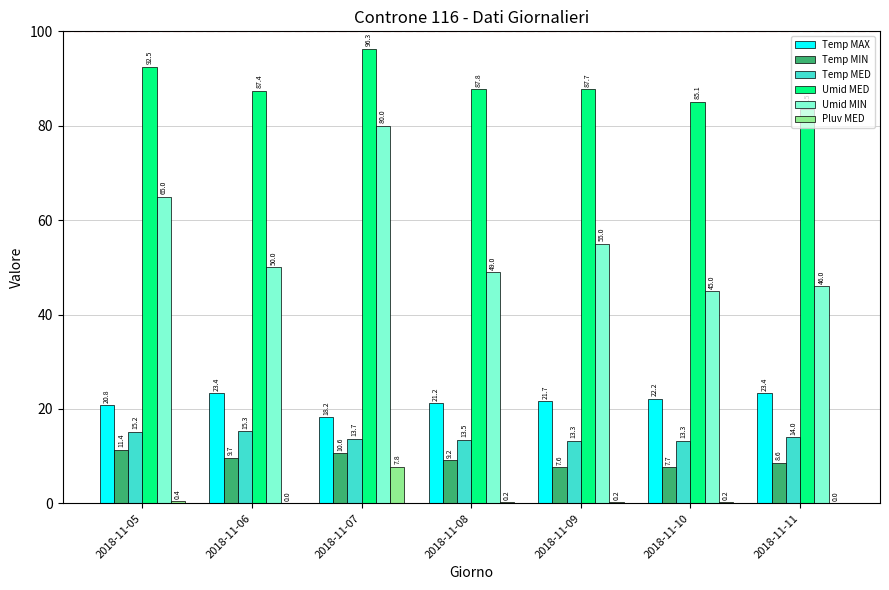

What is the sum of all Umid MED values?

620.3